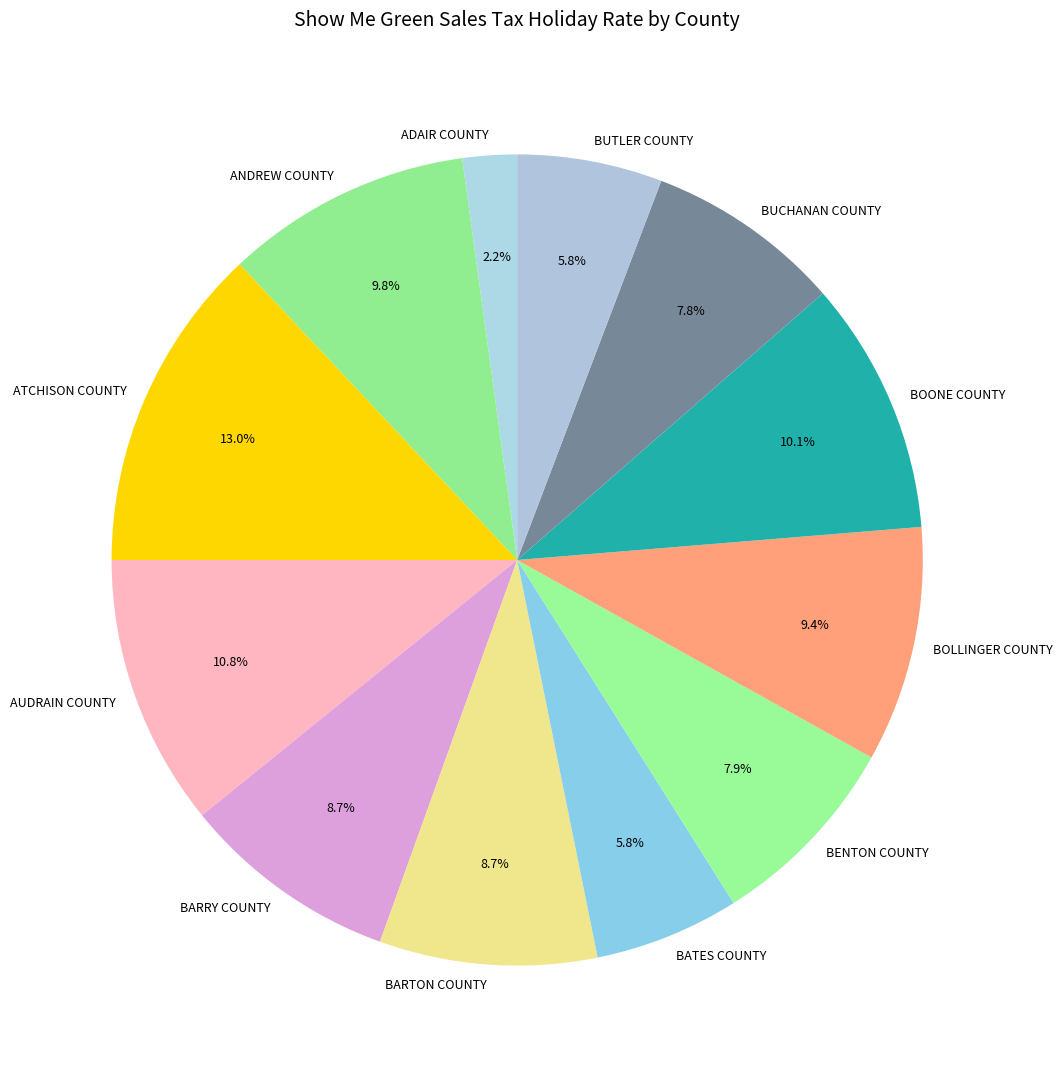

What is the largest slice in the pie chart?

ATCHISON COUNTY